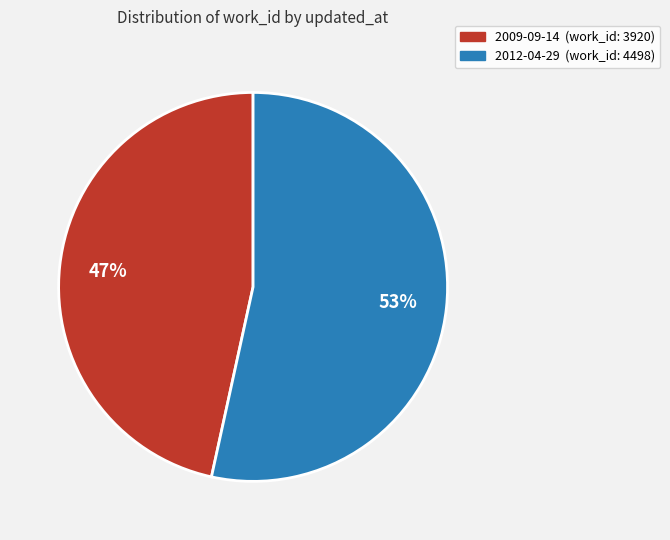

Rank the categories by value from lowest to highest.

2009-09-14, 2012-04-29